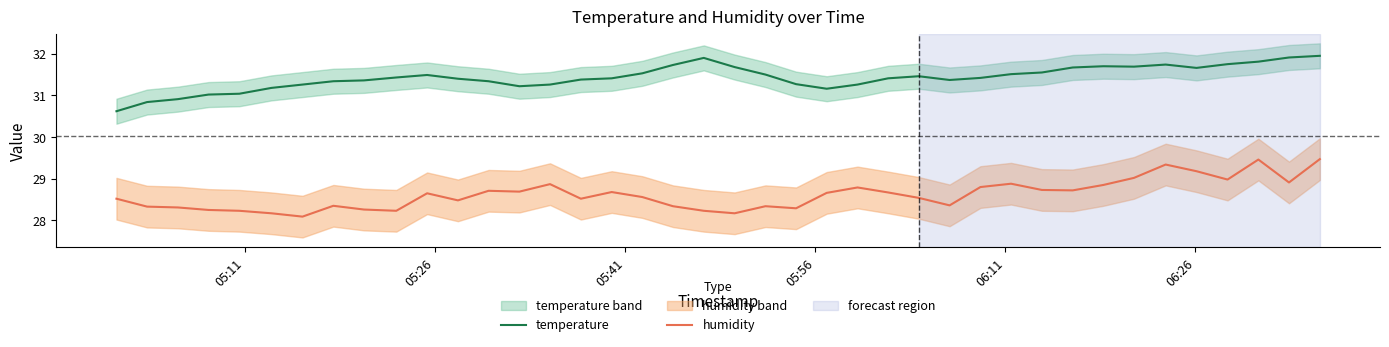

What are all the series names shown in the legend?

temperature, humidity